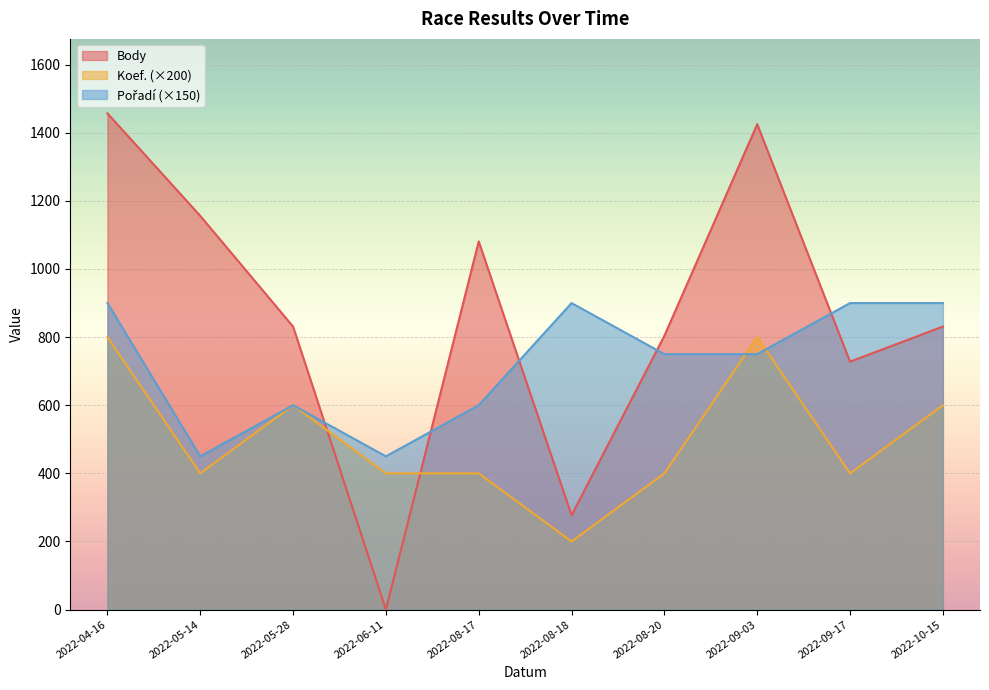

Reading left to right, extract all data points from this chart.

Body: 2022-04-16=1457	2022-05-14=1156	2022-05-28=831	2022-06-11=0	2022-08-17=1081	2022-08-18=277	2022-08-20=804	2022-09-03=1425	2022-09-17=728	2022-10-15=831
Koef.: 2022-04-16=800	2022-05-14=400	2022-05-28=600	2022-06-11=400	2022-08-17=400	2022-08-18=200	2022-08-20=400	2022-09-03=800	2022-09-17=400	2022-10-15=600
Pořadí: 2022-04-16=900	2022-05-14=450	2022-05-28=600	2022-06-11=450	2022-08-17=600	2022-08-18=900	2022-08-20=750	2022-09-03=750	2022-09-17=900	2022-10-15=900